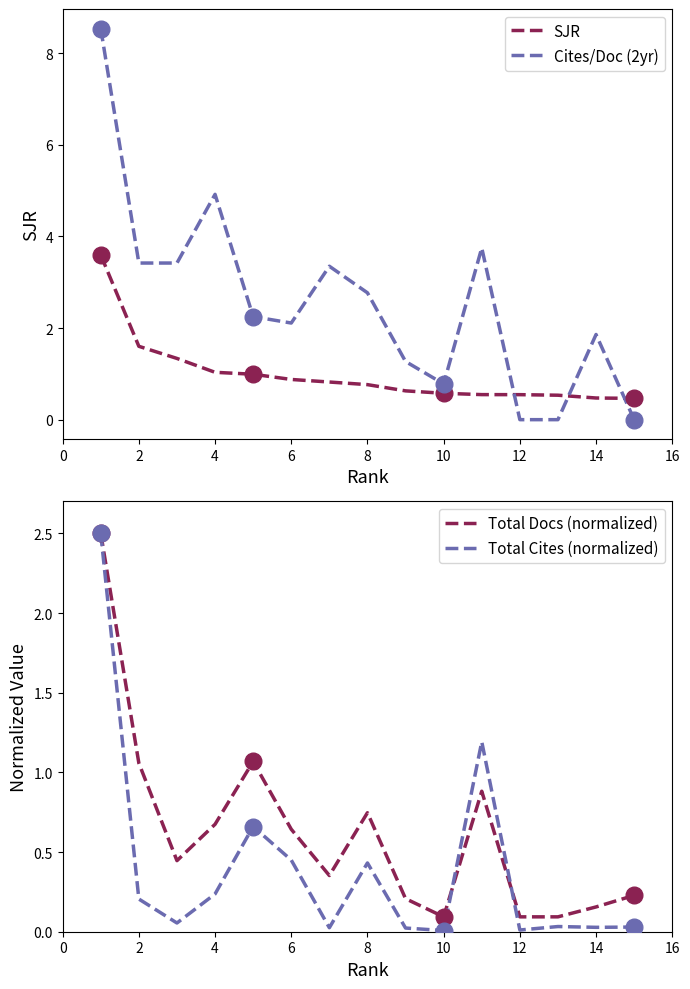

Which series has the largest total across all categories?

Cites/Doc (2yr)